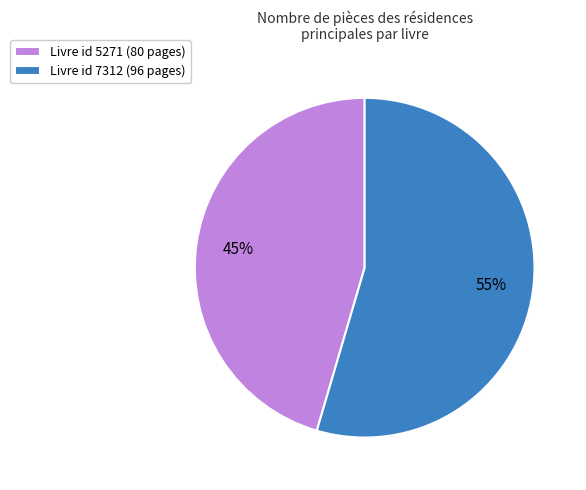

What is the majority slice?

Livre id 7312 (96 pages)